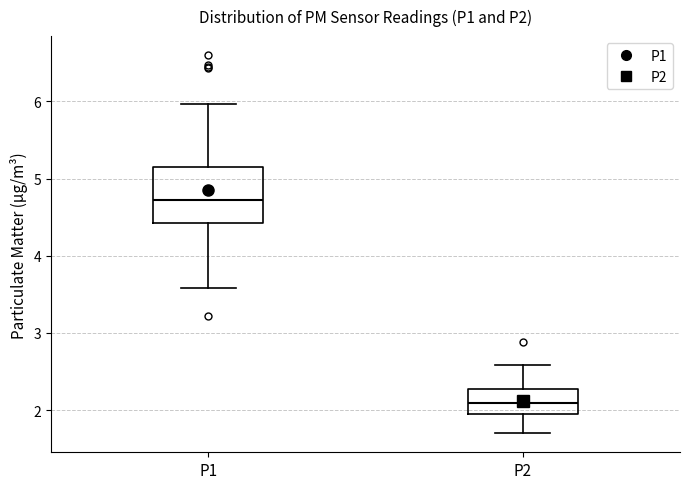

Where does the lower whisker of the box for P2 end on the y-axis? The values are not printed on the chart, so give them approximately, as read against the axis.

1.7